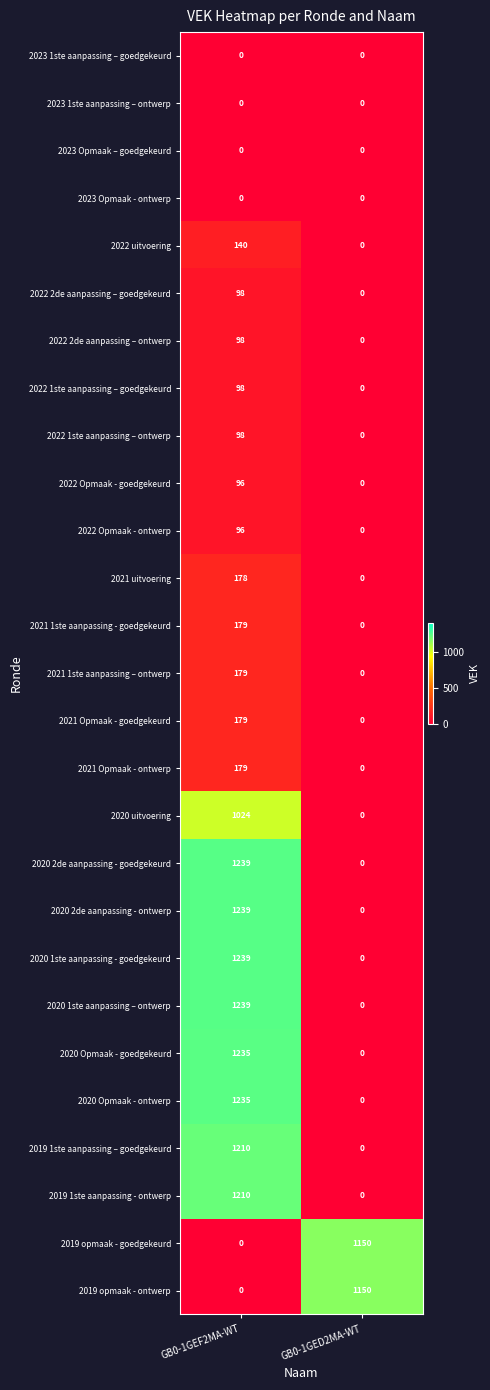

What is the difference between the highest and lowest values at GB0-1GEF2MA-WT?

1239